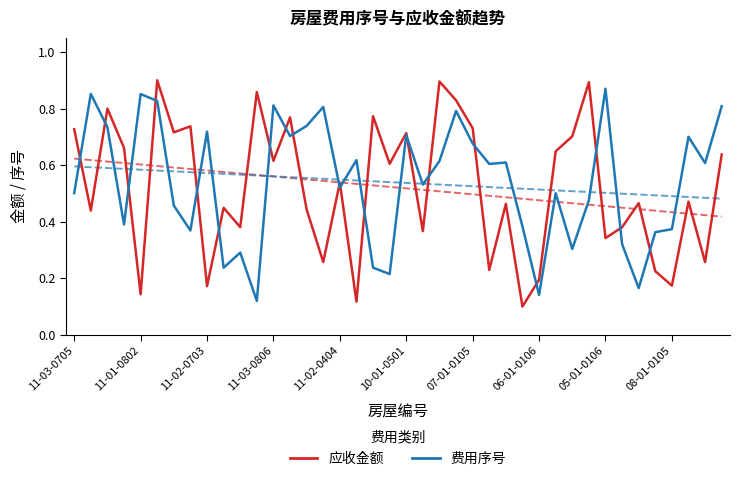

The 费用序号 series shows 0.6 at 38. True or false?

True